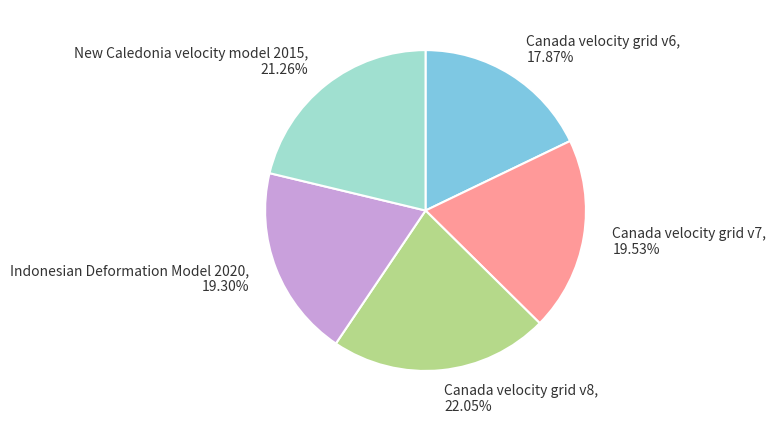

Count the number of slices in the pie.

5